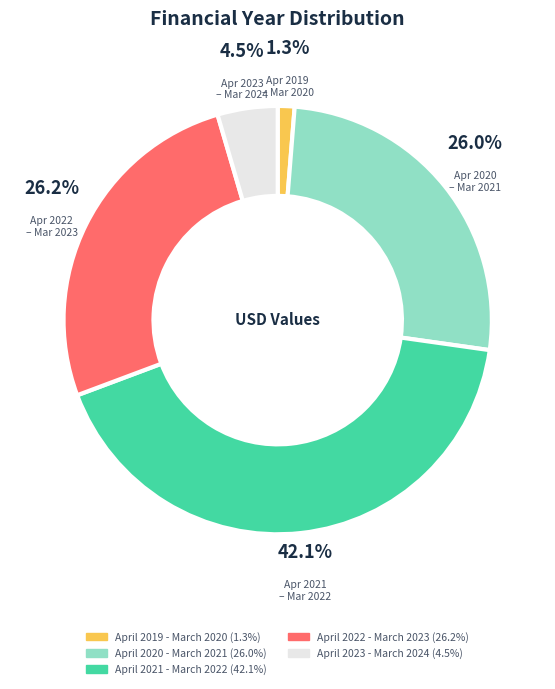

Approximately how many times larger is the value at April 2020 - March 2021 compared to April 2022 - March 2023?

1.0